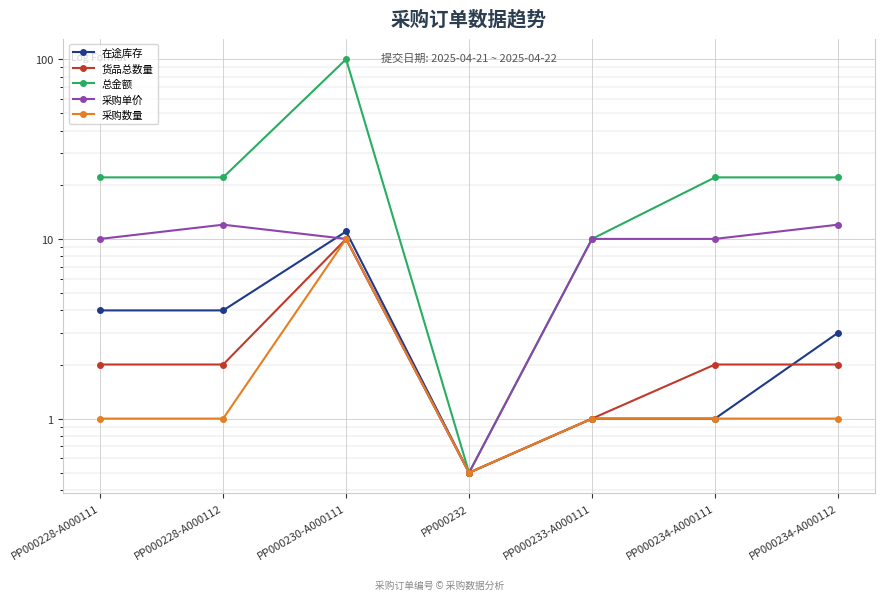

How many lines are shown in the chart?

5